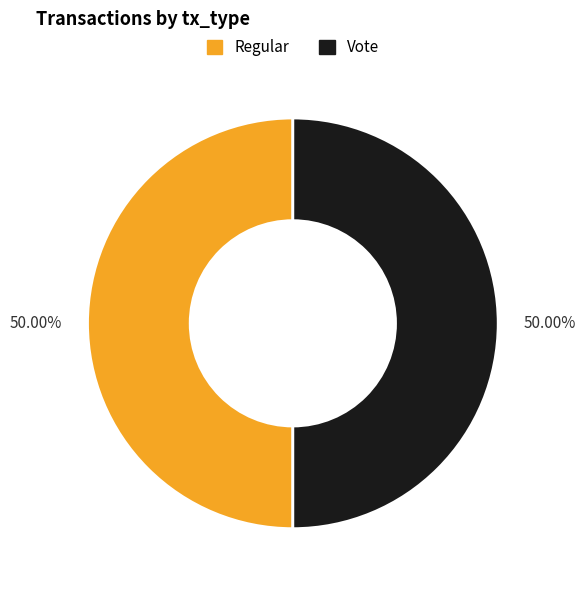

What percentage do Regular and Vote together represent?

100.0%